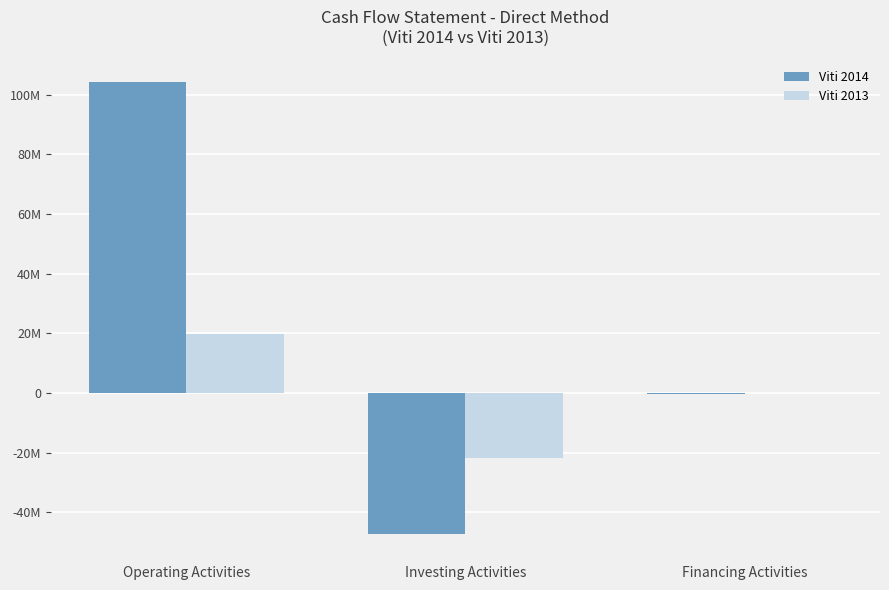

Which series has the largest total across all categories?

Viti 2014